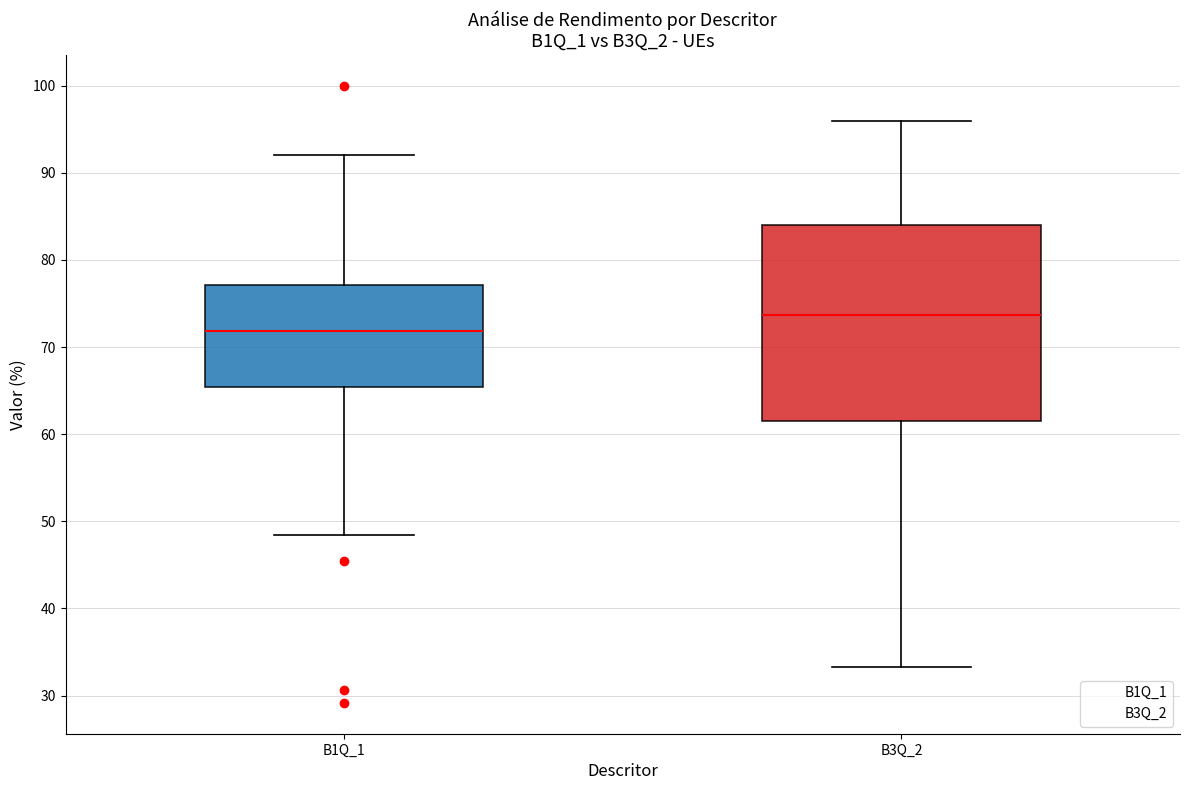

Where does the median line of the box for B1Q_1 sit on the y-axis? The values are not printed on the chart, so give them approximately, as read against the axis.

72